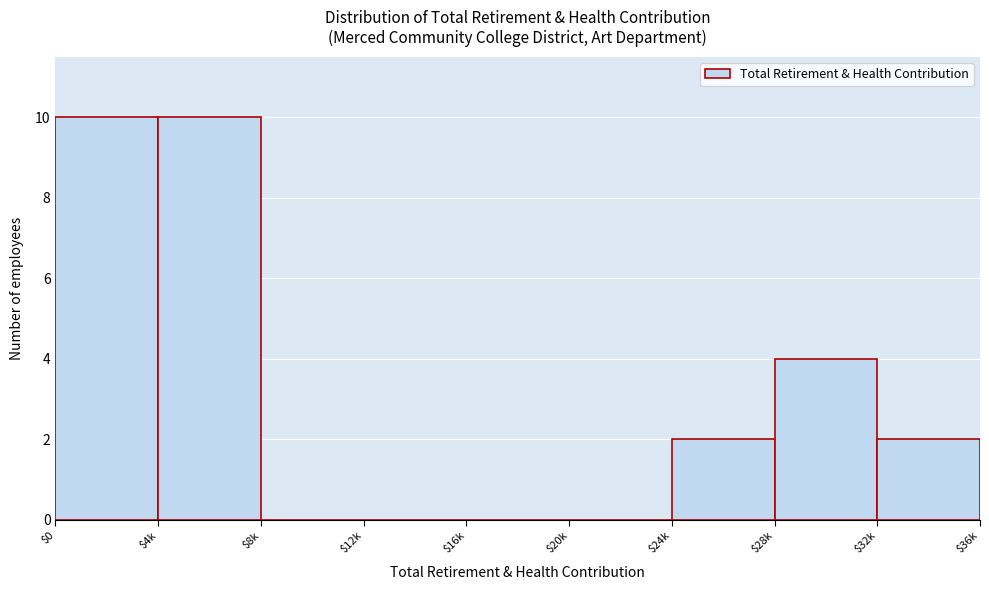

Where is the data nearest to the value 5?

$28k